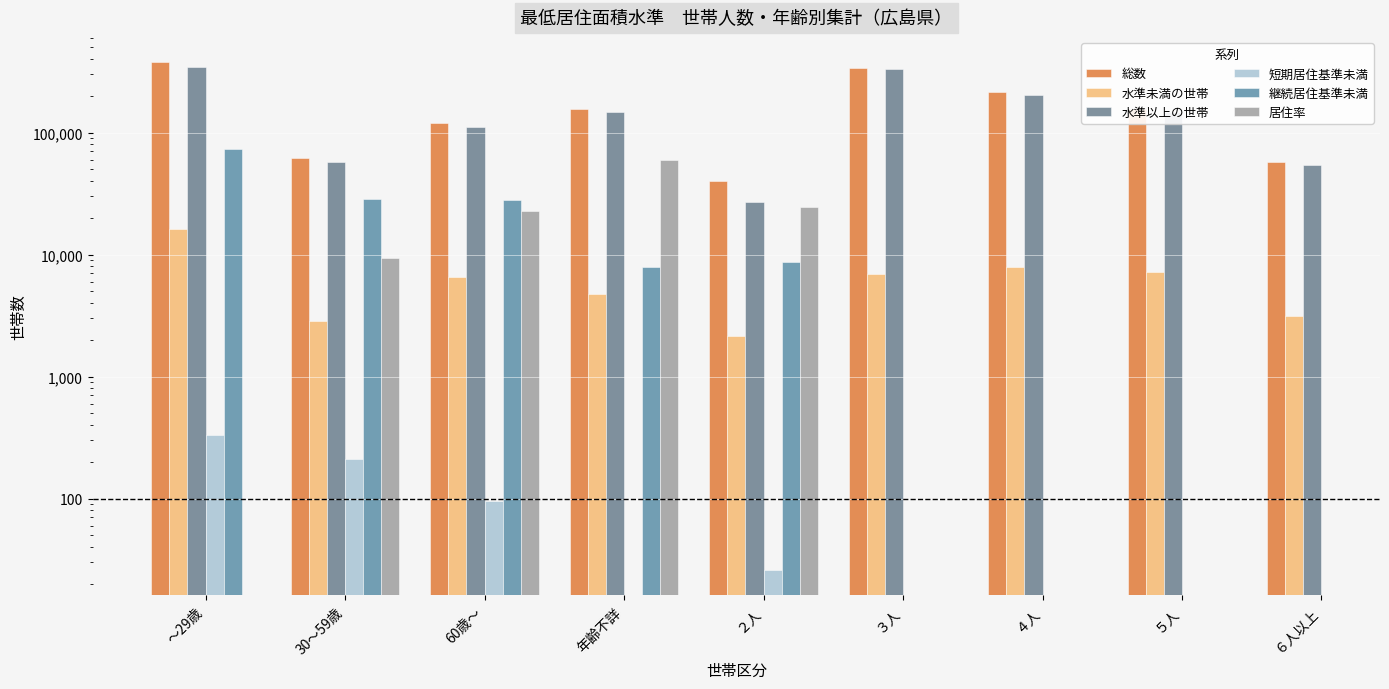

What is the minimum value for 水準以上の世帯?

27092.0